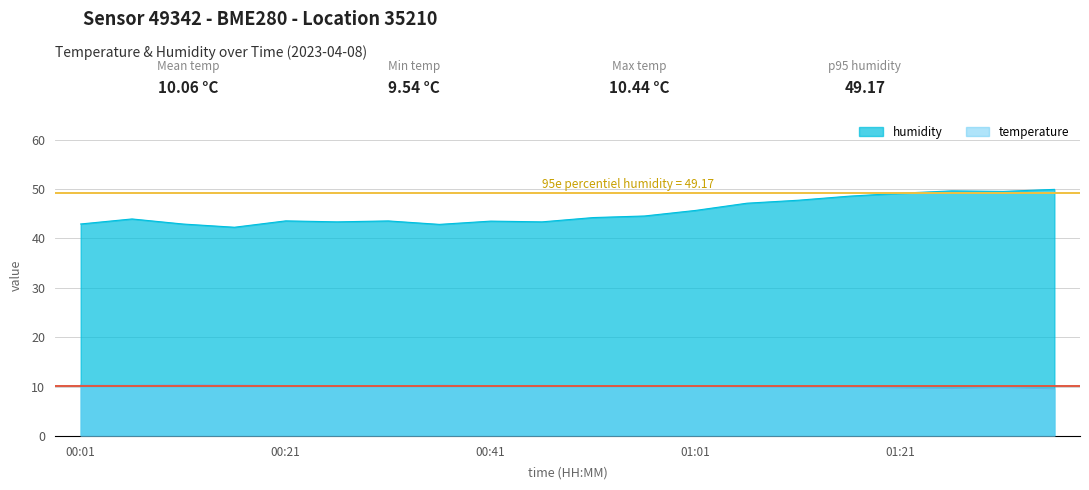

True or false: humidity has more than 2 interior local peaks.

True